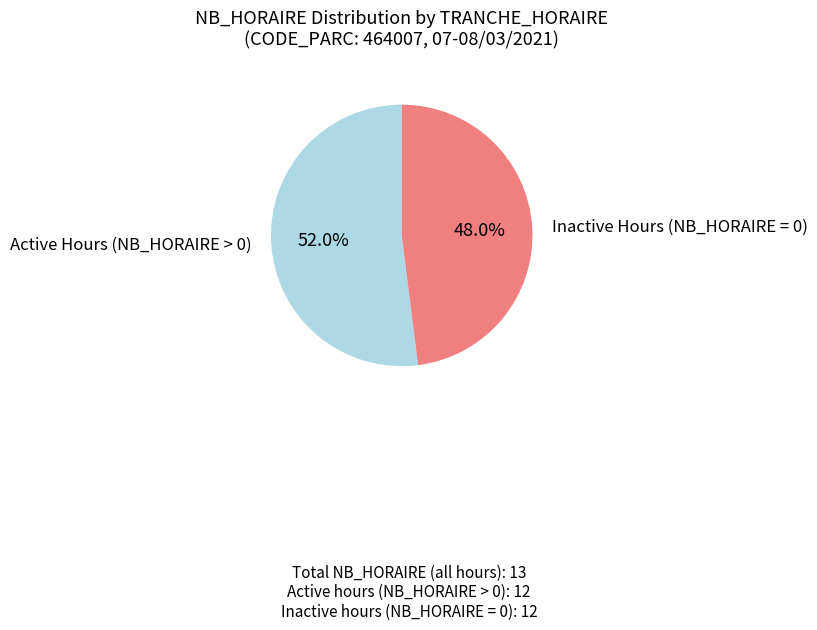

Does any single category account for the majority?

Yes